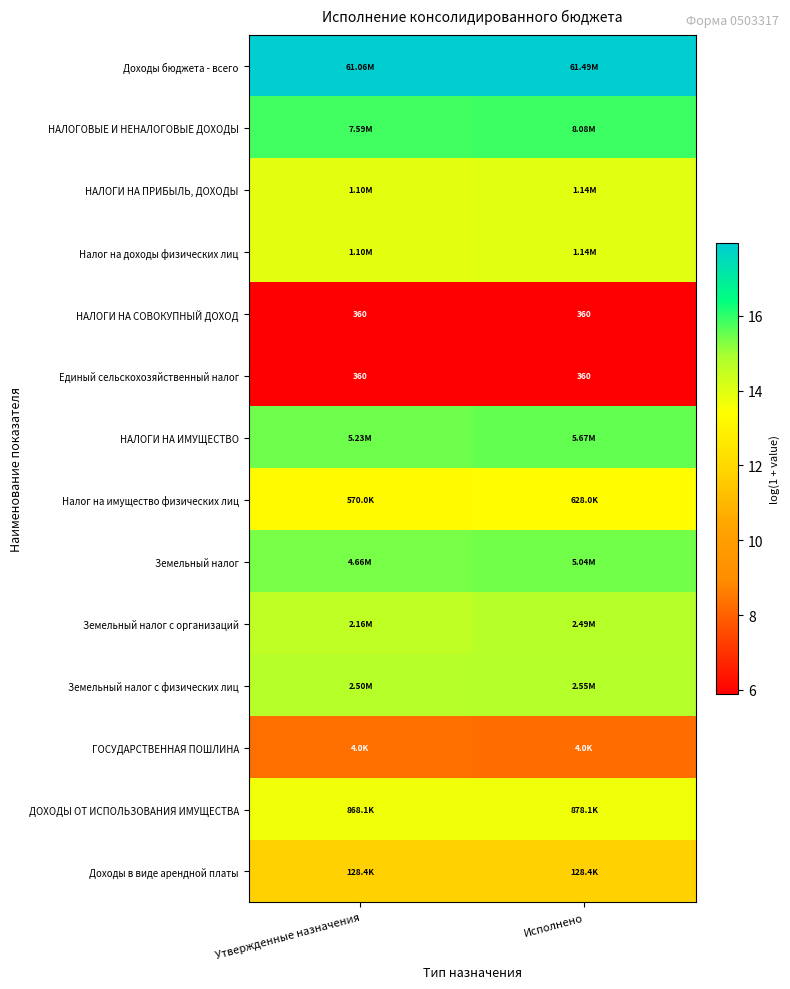

What is the minimum value for Доходы бюджета - всего?

17.9